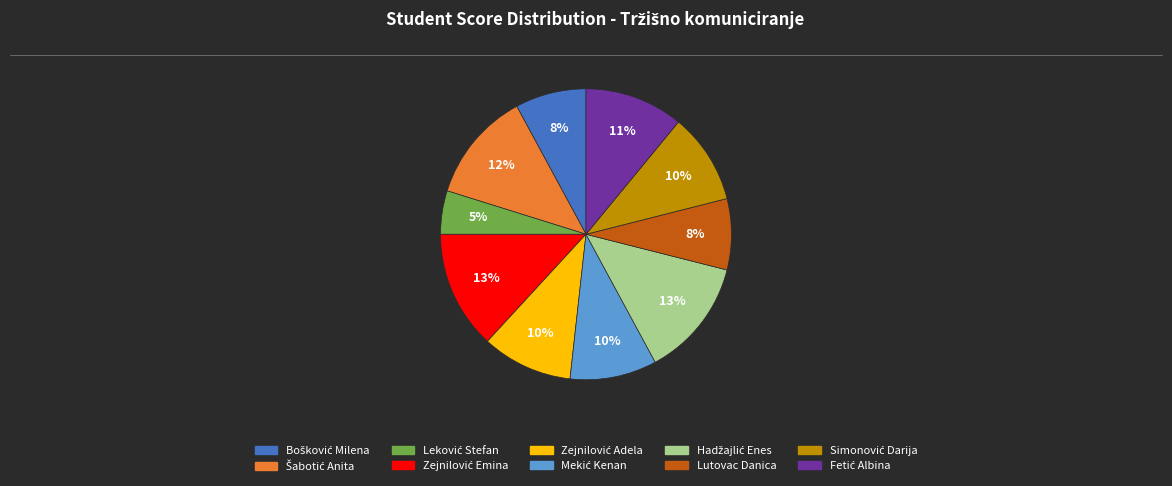

To the nearest percent, what is the average slice percentage?

10%